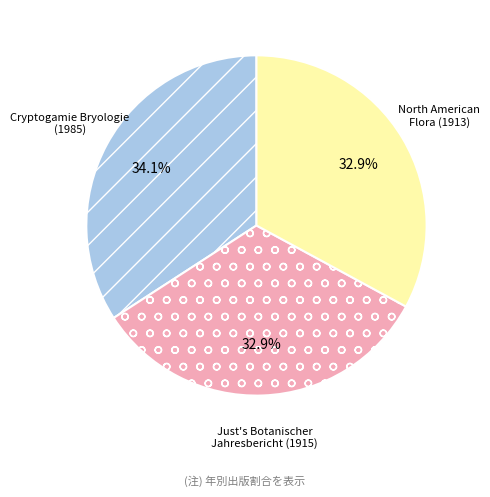

Does any single category account for the majority?

No